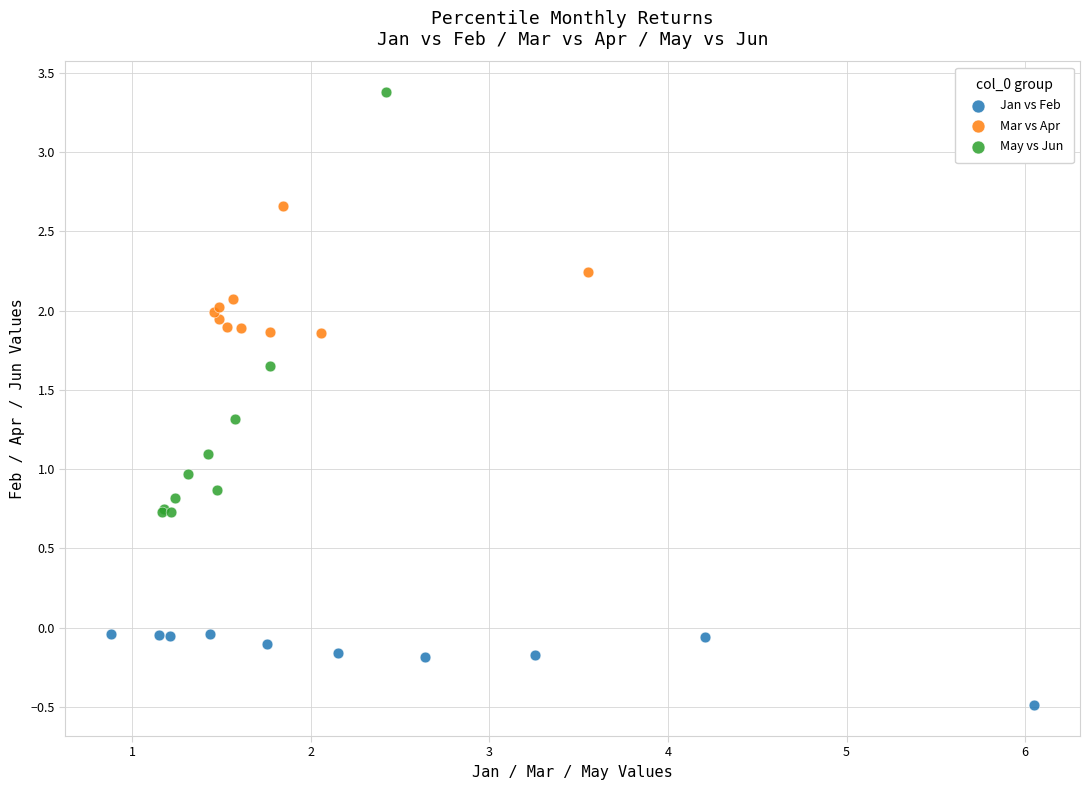

Which series reaches the minimum Y coordinate?

Jan vs Feb